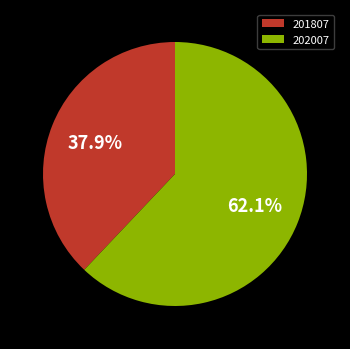

Combined, do 201807 and 202007 account for over 50%?

Yes